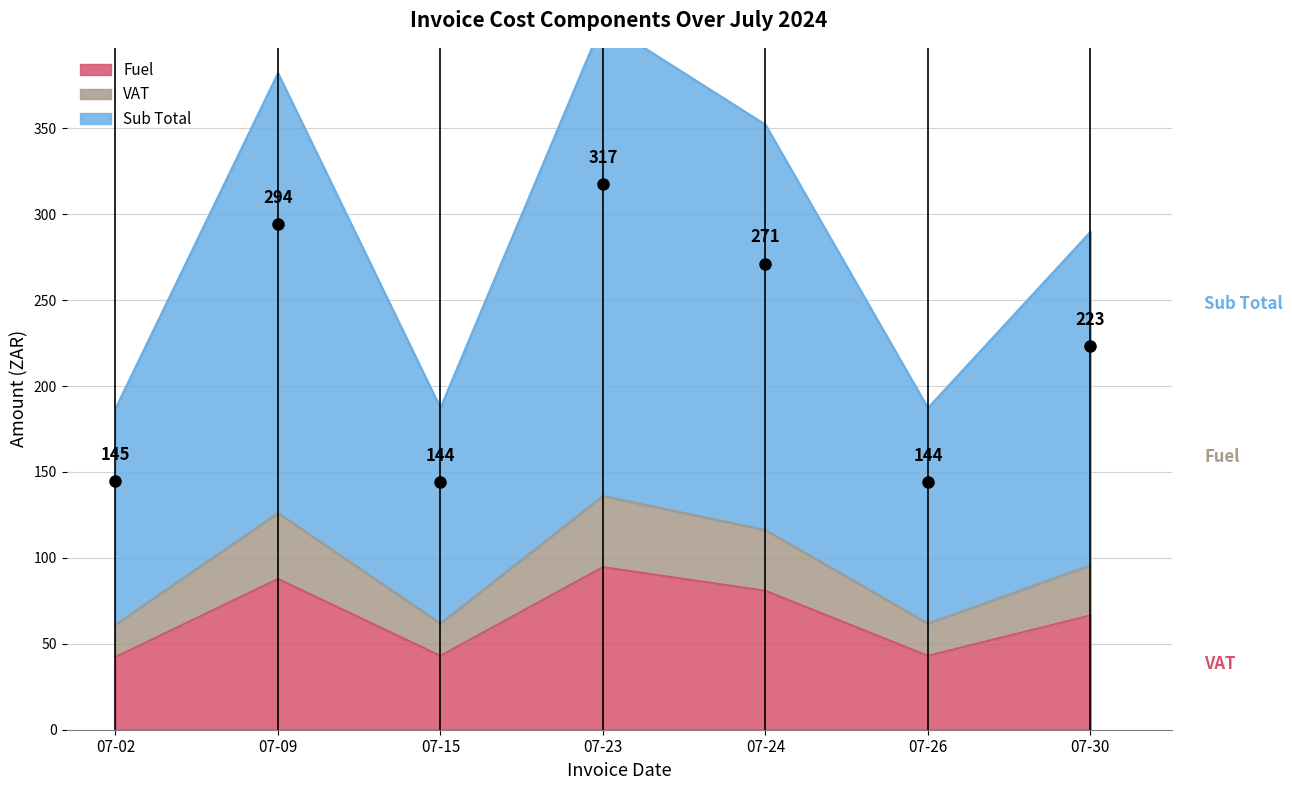

At which label is Fuel closest to 68?

07-30